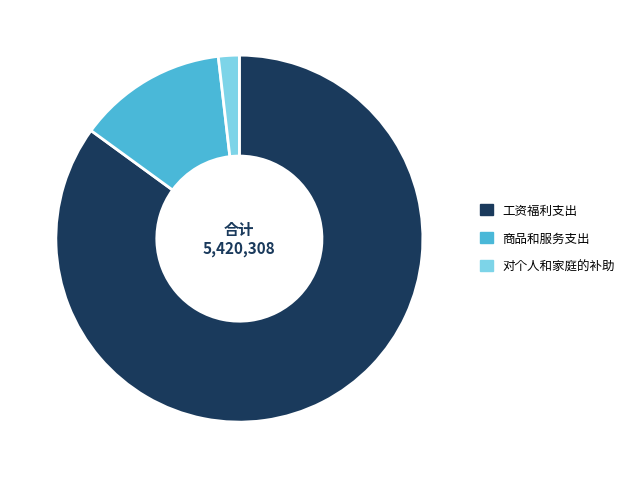

Which category has the smallest portion of the pie?

对个人和家庭的补助